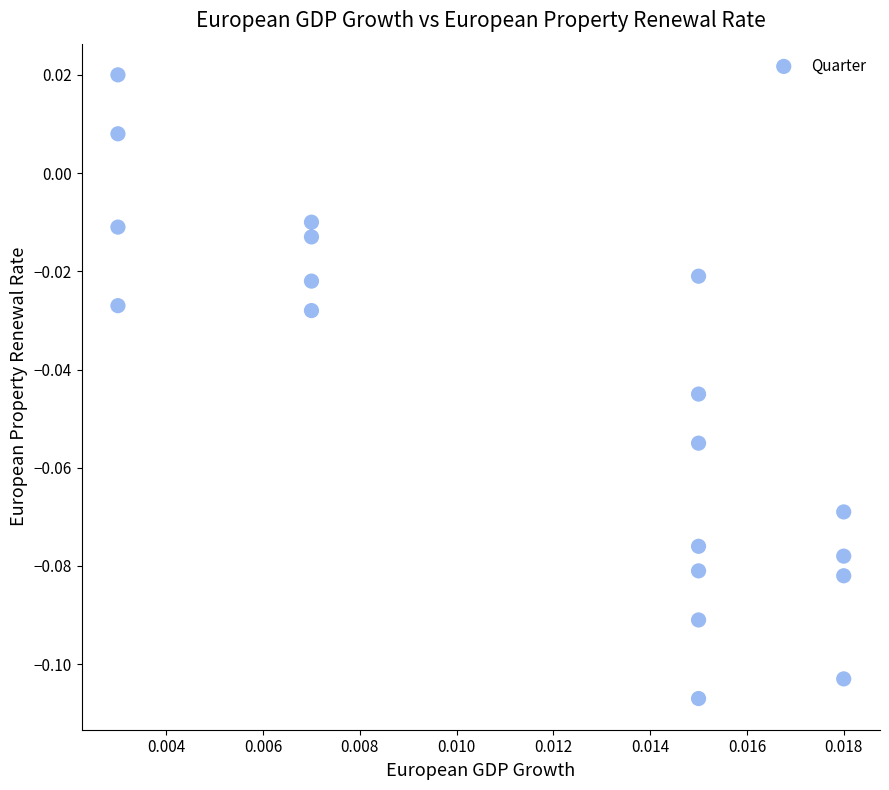

How many data points are displayed?

19